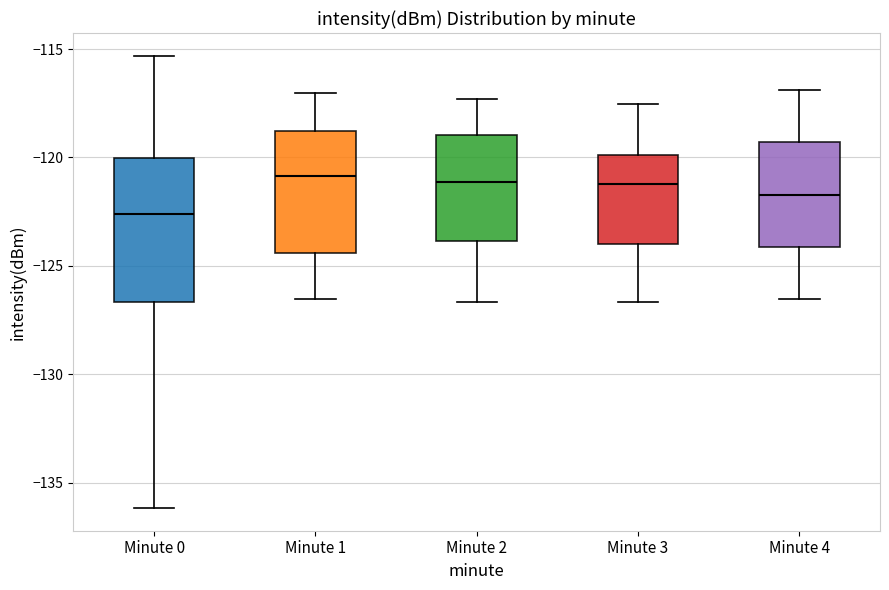

Reading left to right, transcribe this box plot: for each box, give where its median line is, the range the box spans, and where its two whiskers end, as read against the y-axis. The values are not printed on the chart, so give them approximately, as read against the axis.

Minute 0: median -122.5, box -126.5 to -120.0, whiskers -136.0 to -115.5
Minute 1: median -121.0, box -124.5 to -119.0, whiskers -126.5 to -117.0
Minute 2: median -121.0, box -124.0 to -119.0, whiskers -126.5 to -117.5
Minute 3: median -121.0, box -124.0 to -120.0, whiskers -126.5 to -117.5
Minute 4: median -121.5, box -124.0 to -119.5, whiskers -126.5 to -117.0